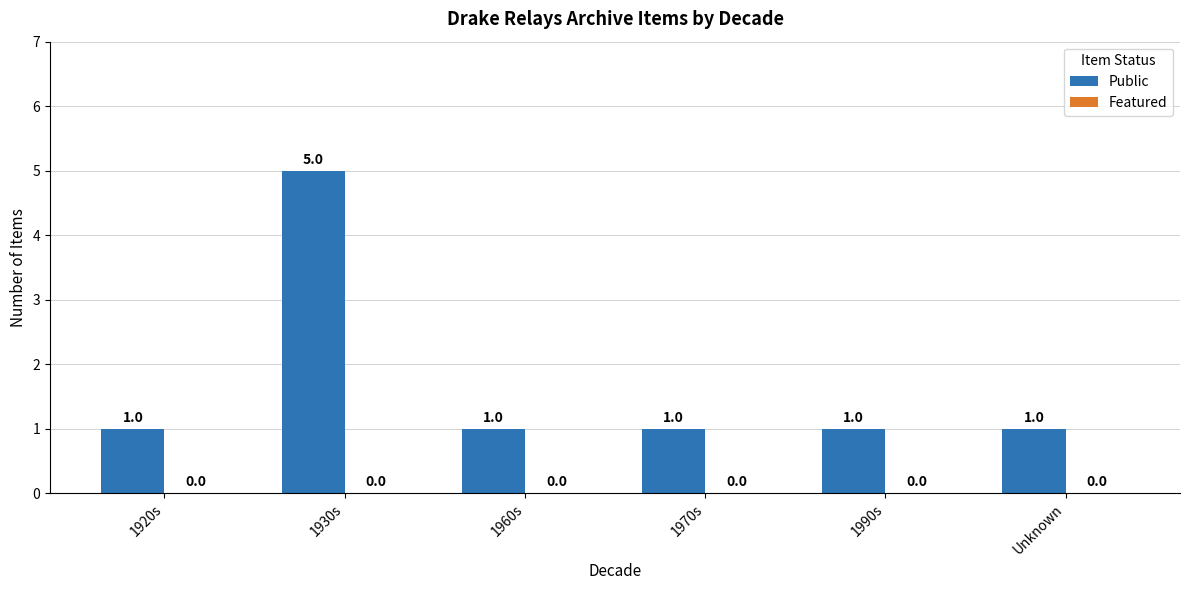

What is the label of the 2nd bar from the right?

1990s